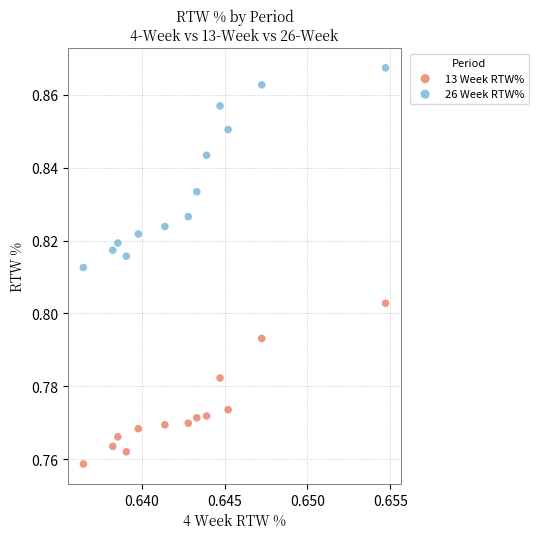

Which series contains the lowest Y value?

13 Week RTW%